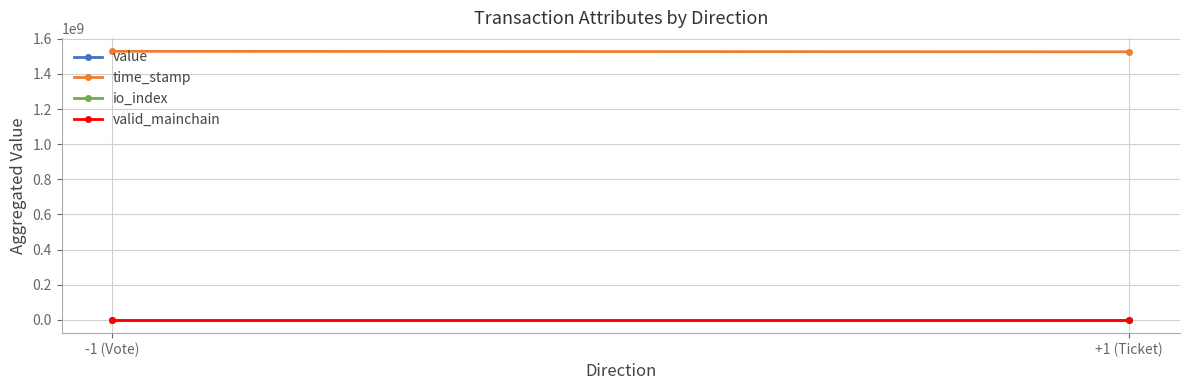

At which label is valid_mainchain closest to 1?

-1 (Vote)